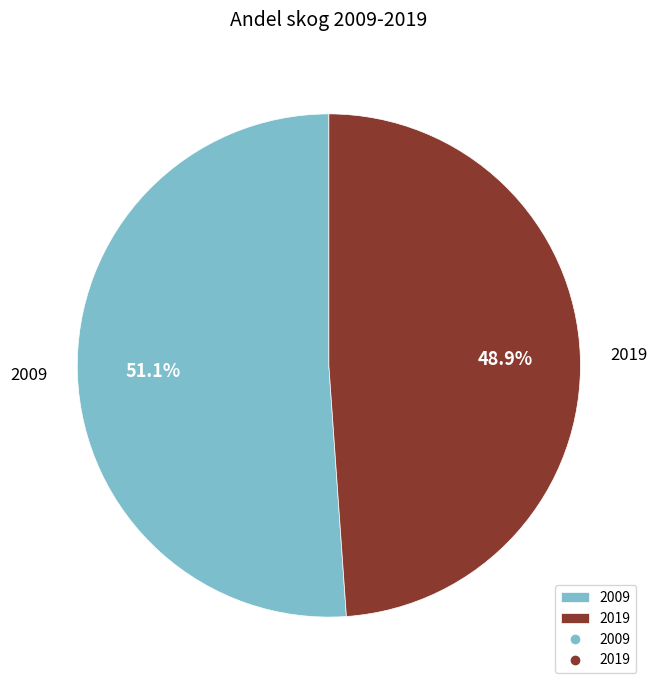

True or false: 2009 accounts for 51% of the total.

True